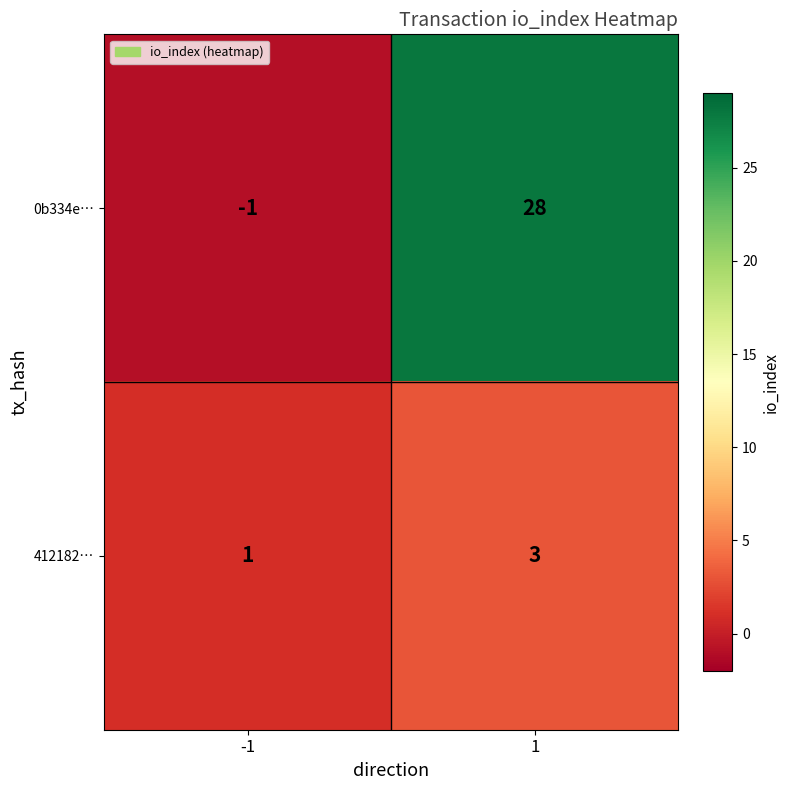

What is the sum of all 0b334e… values?

27